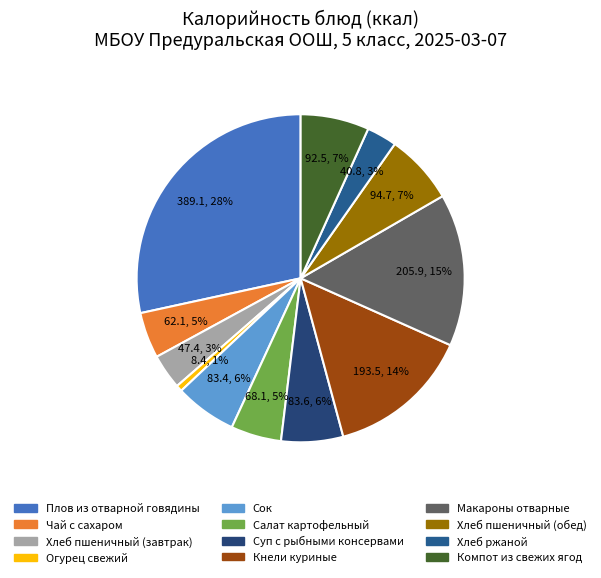

What is the smallest slice in the pie chart?

Огурец свежий